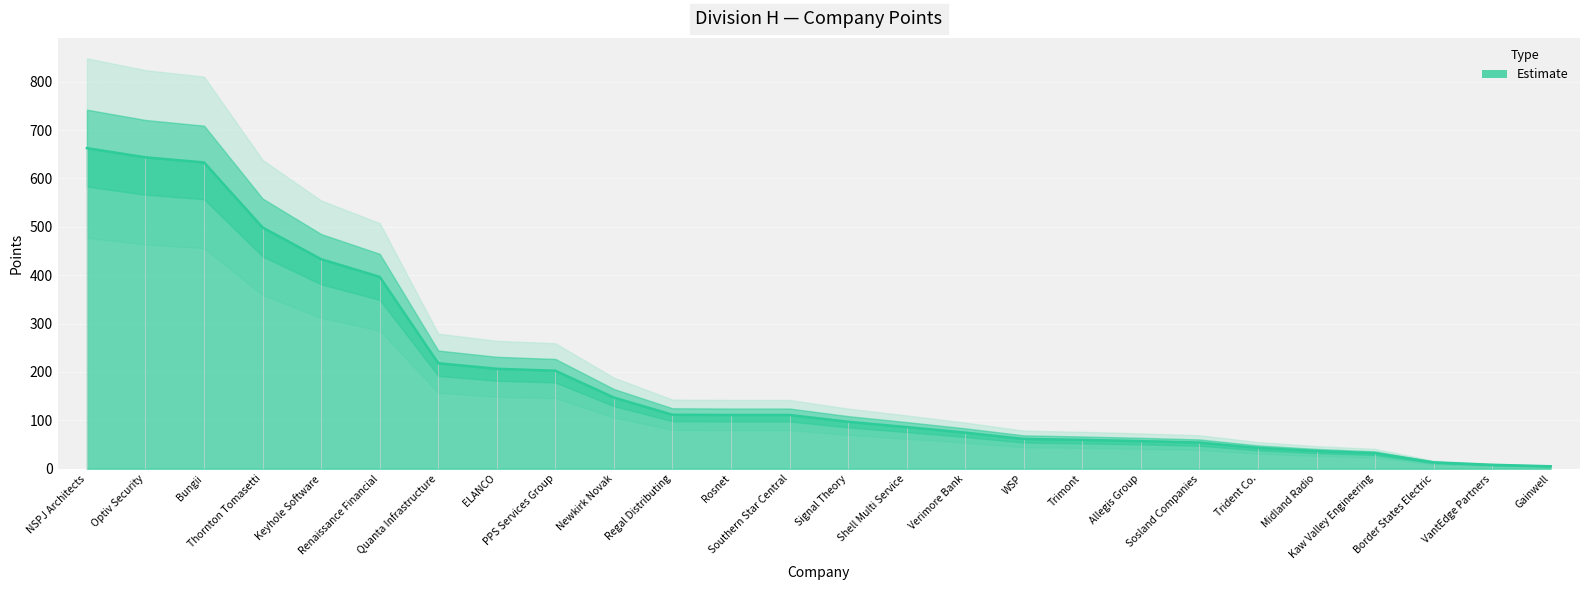

Is it true that the value at Border States Electric is 3.5?

False